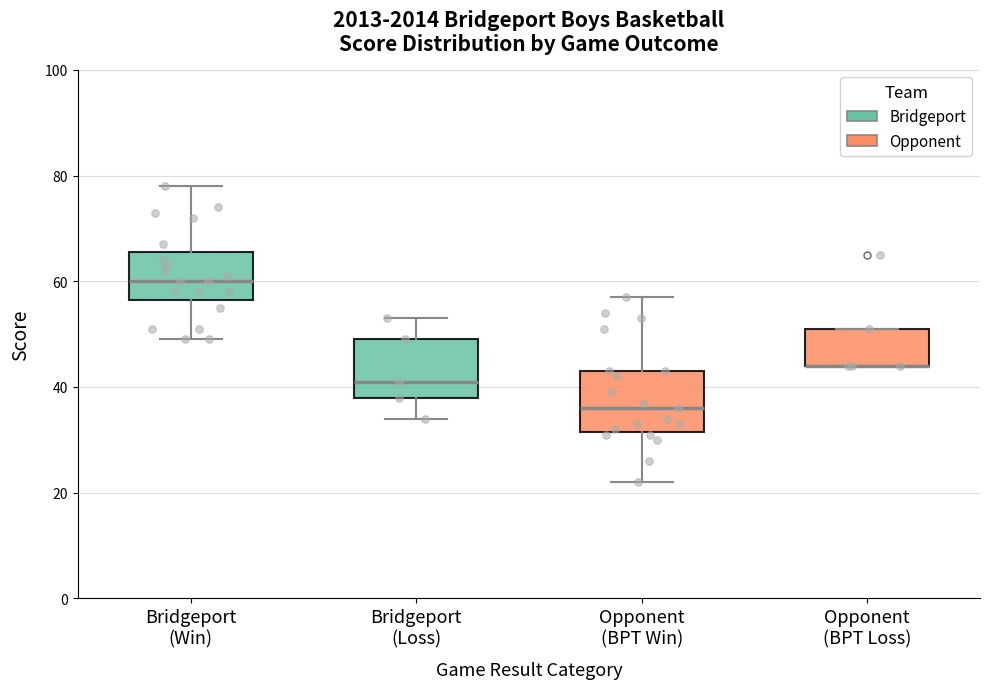

Reading left to right, transcribe this box plot: for each box, give where its median line is, the range the box spans, and where its two whiskers end, as read against the y-axis. The values are not printed on the chart, so give them approximately, as read against the axis.

Bridgeport (Win): median 60, box 56 to 66, whiskers 50 to 78
Bridgeport (Loss): median 42, box 38 to 50, whiskers 34 to 54
Opponent (BPT Win): median 36, box 32 to 44, whiskers 22 to 58
Opponent (BPT Loss): median 44 (drawn on the box's lower edge), box 44 to 52, whiskers 44 to 52